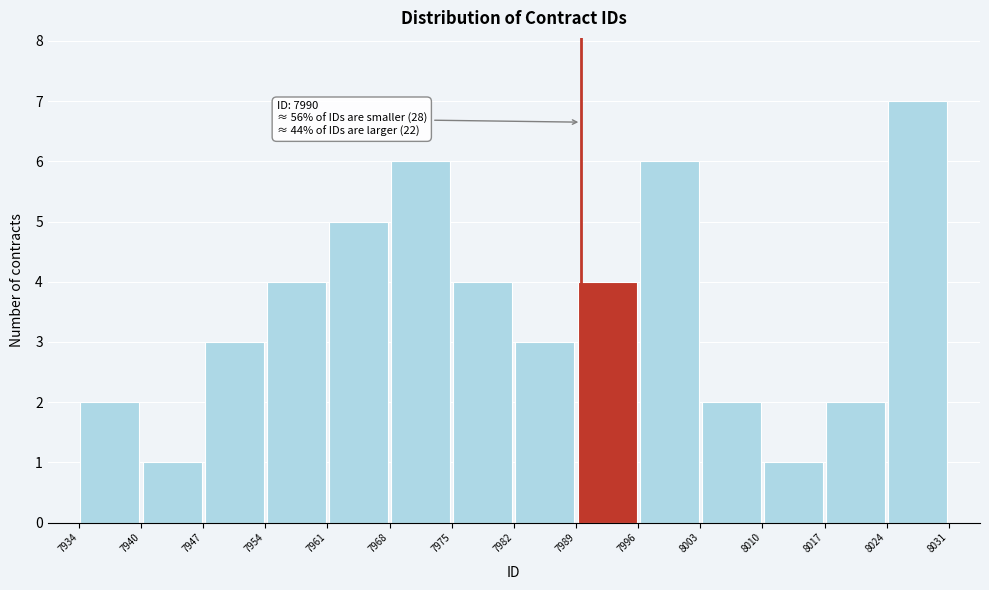

Which range on the x-axis has the tallest bar?

8024 to 8031